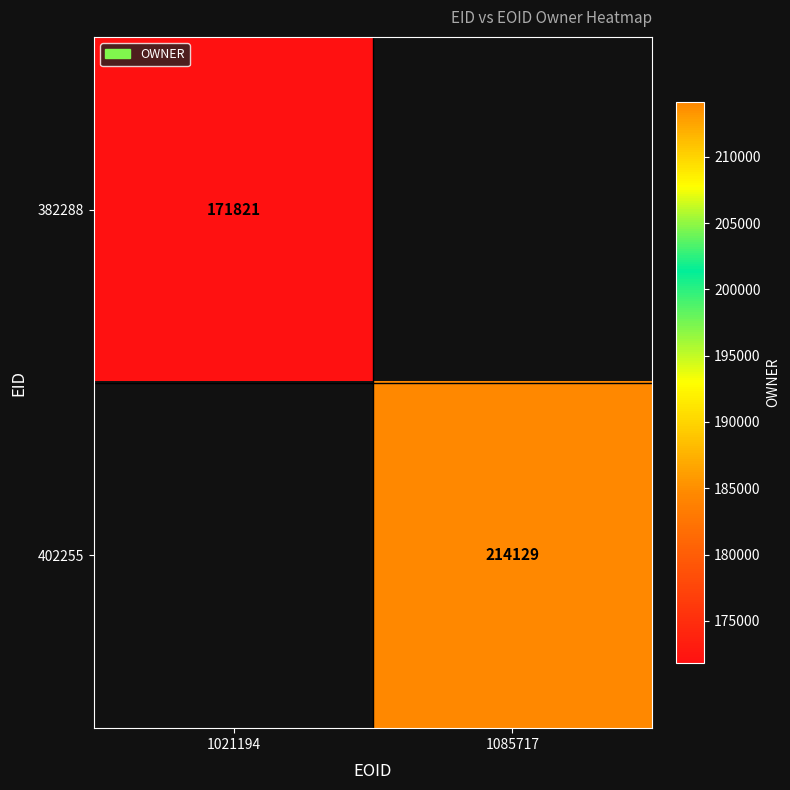

How many categories are shown in the chart?

2